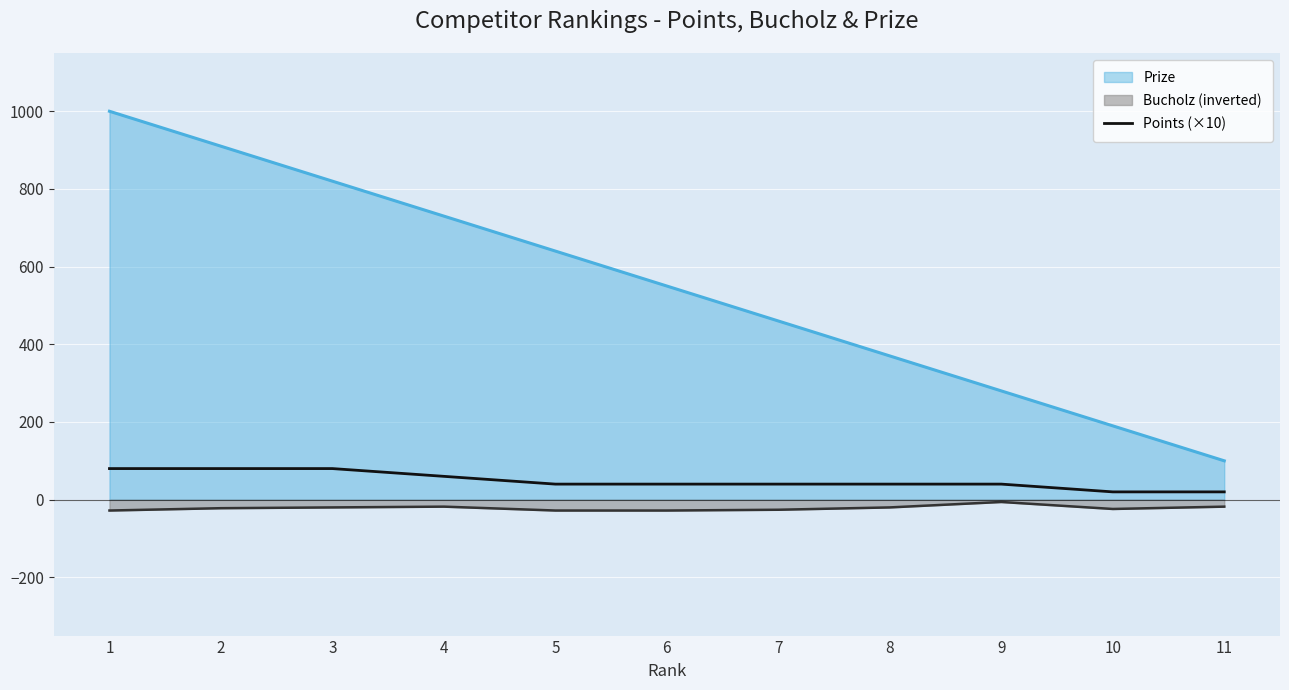

How many lines are shown in the chart?

3